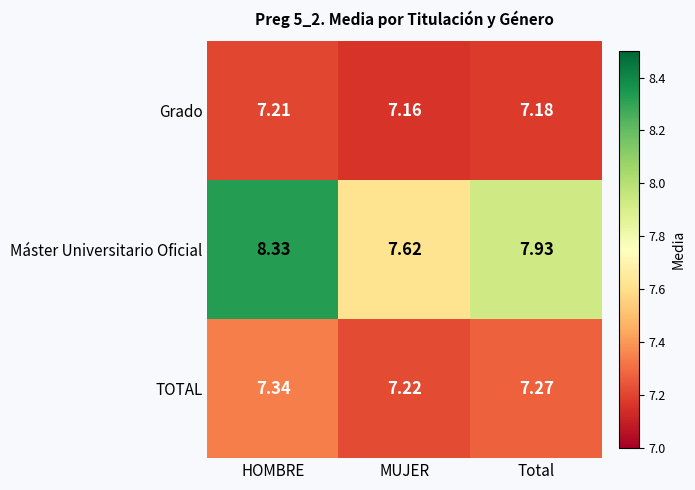

At how many categories does at least one series exceed 7?

3